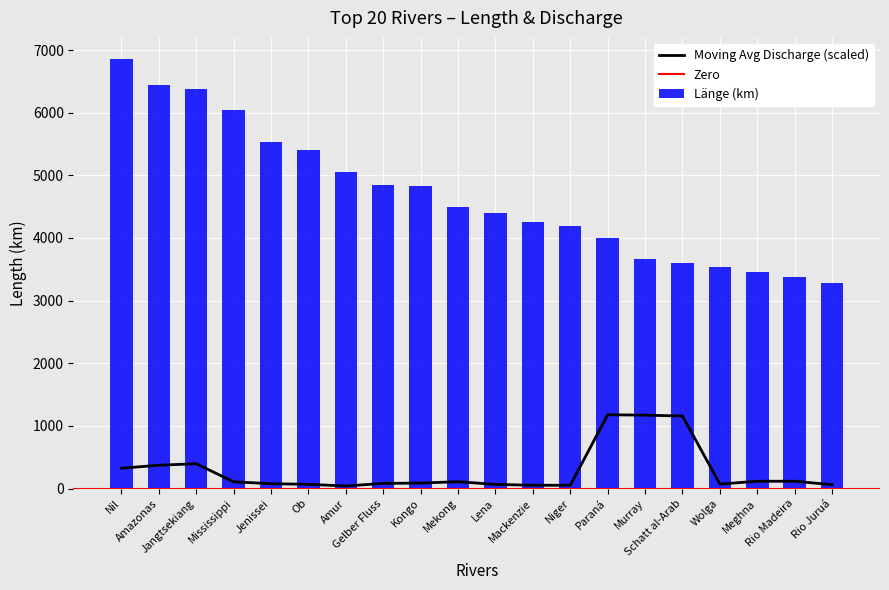

At which label does the data first exceed 4500?

Nil